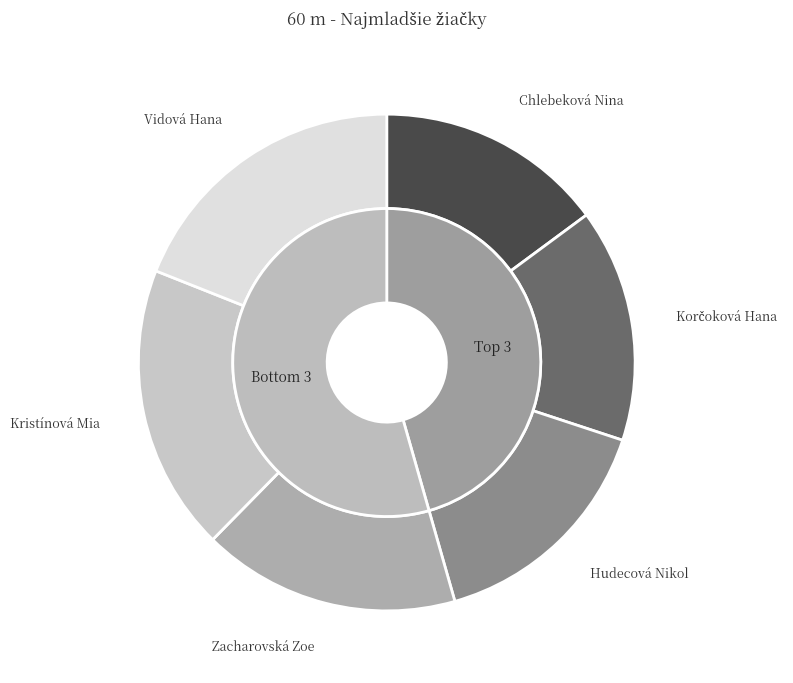

To the nearest percent, what percentage of the pie is Vidová Hana?

19%